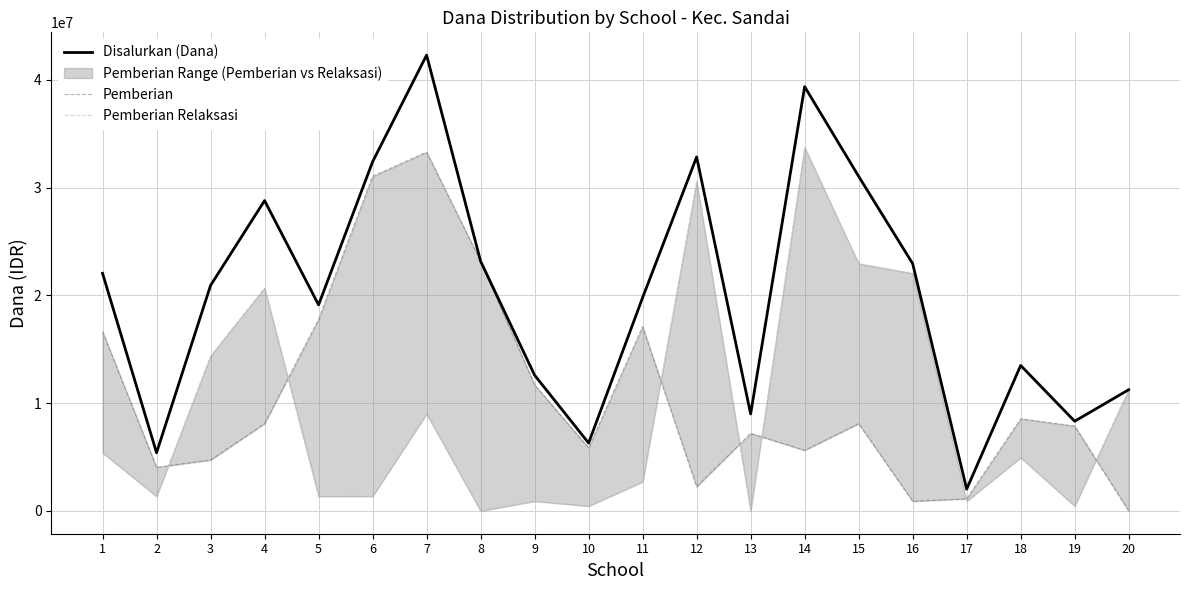

True or false: Pemberian and Disalurkan (Dana) intersect in this chart.

False